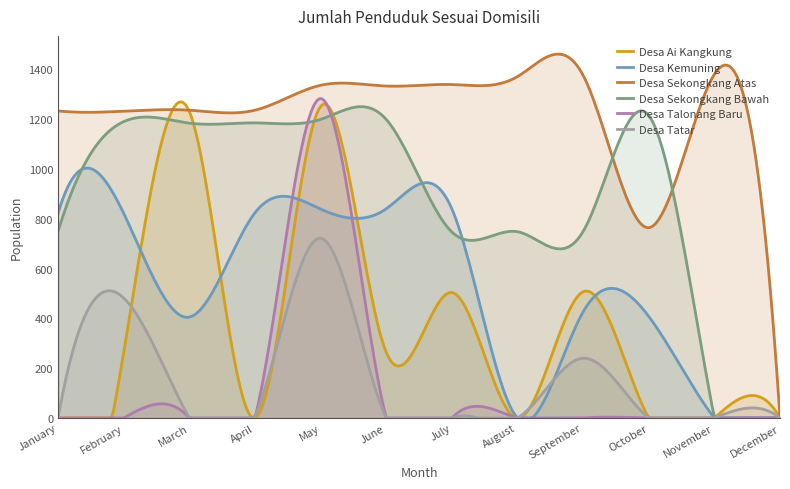

What are all the series names shown in the legend?

Desa Ai Kangkung, Desa Kemuning, Desa Sekongkang Atas, Desa Sekongkang Bawah, Desa Talonang Baru, Desa Tatar